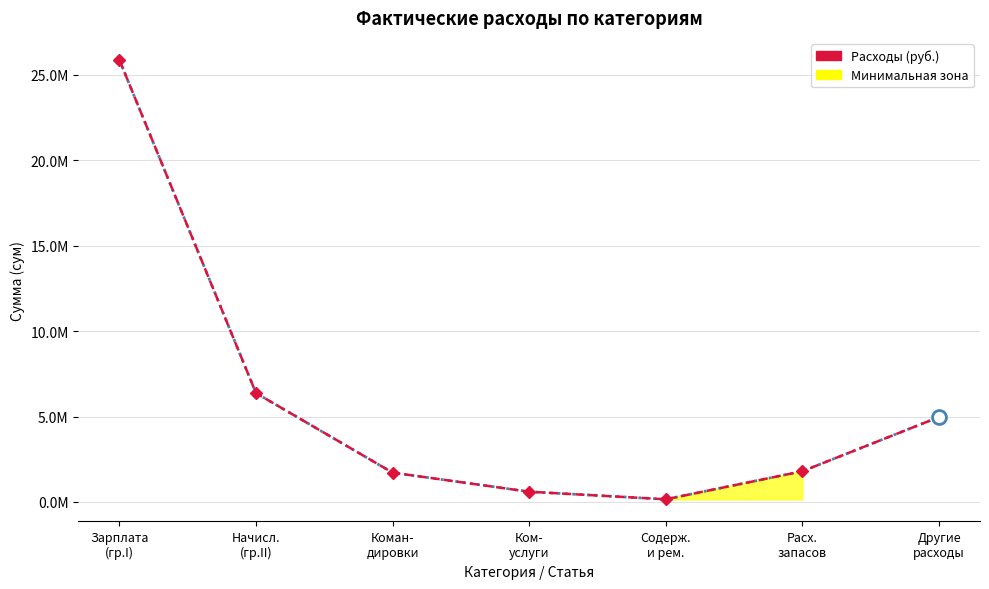

List the labels in order of value, largest first.

Зарплата
(гр.I), Начисл.
(гр.II), Другие
расходы, Расх.
запасов, Коман-
дировки, Ком-
услуги, Содерж.
и рем.